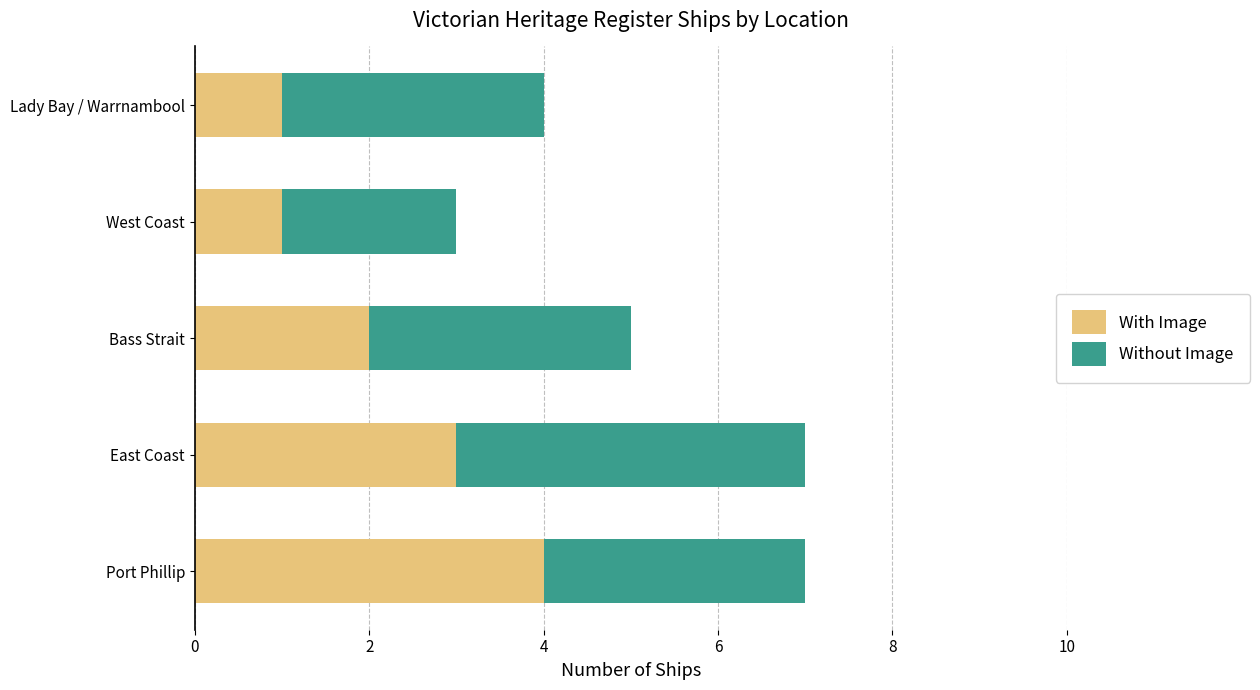

What is the sum of all With Image values?

11